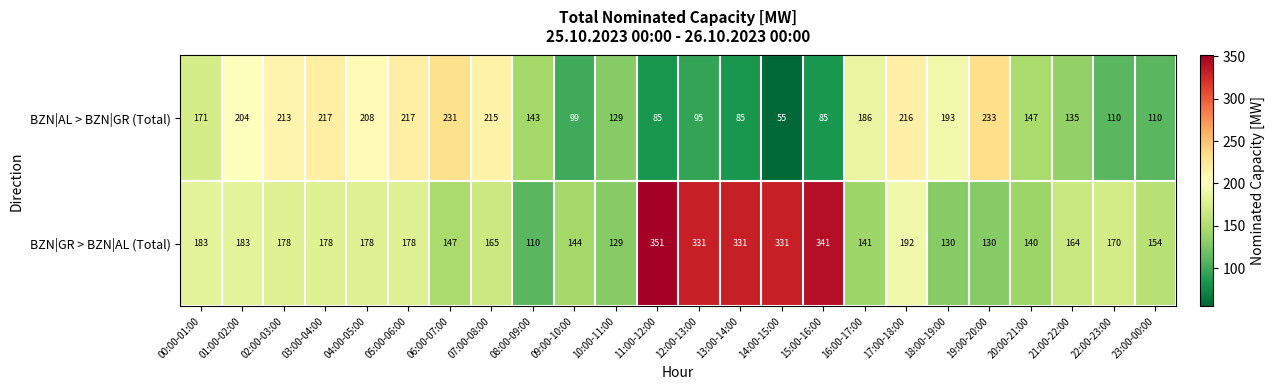

What is the sum of the BZN|GR > BZN|AL (Total) values at 00:00-01:00 and 07:00-08:00?

348